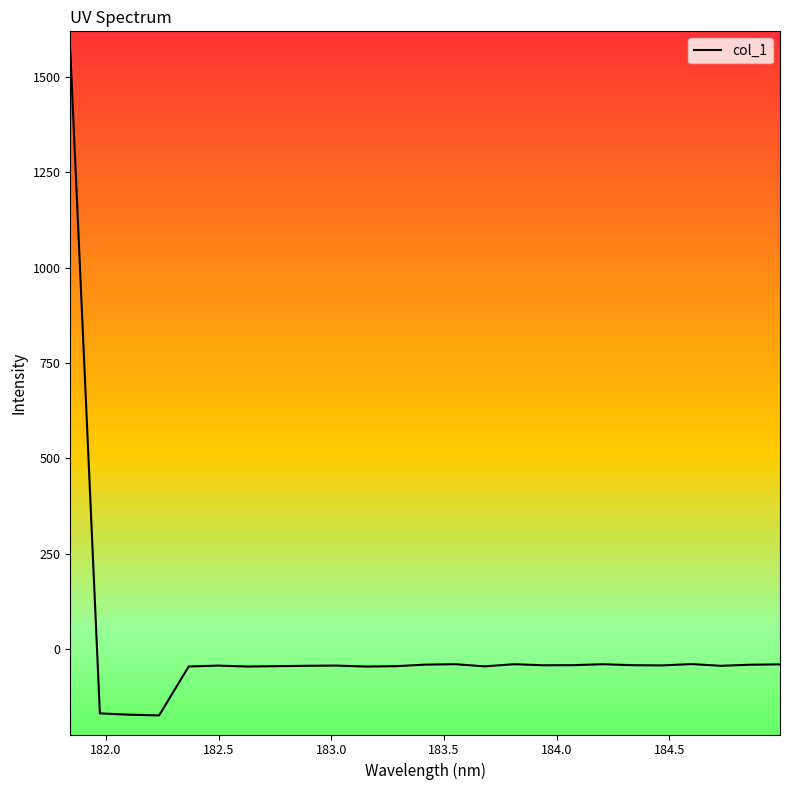

What is the greatest value displayed?

1569.5